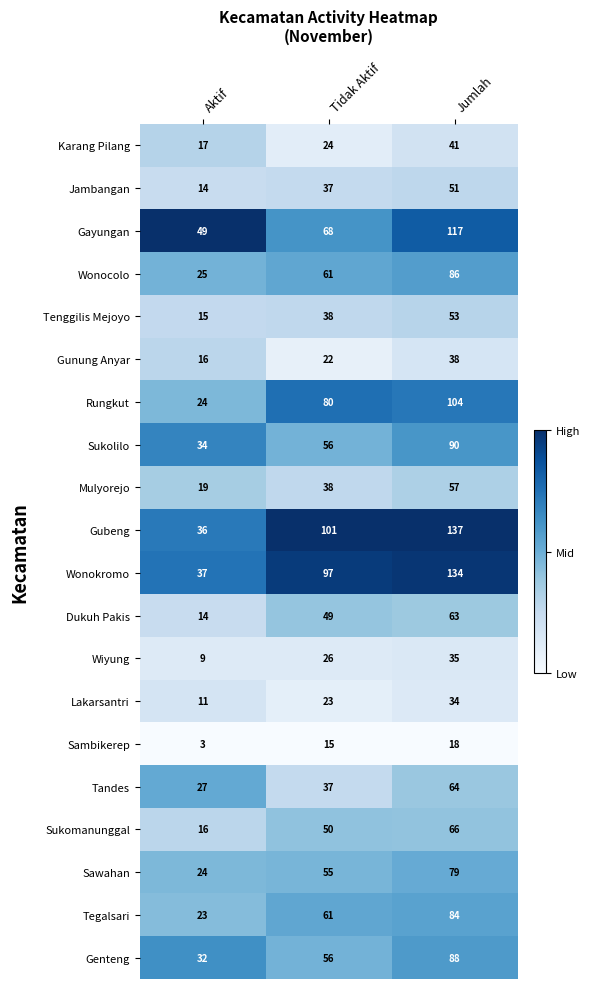

List the series in order of their peak value, highest first.

Gubeng, Wonokromo, Gayungan, Rungkut, Sukolilo, Genteng, Wonocolo, Tegalsari, Sawahan, Sukomanunggal, Tandes, Dukuh Pakis, Mulyorejo, Tenggilis Mejoyo, Jambangan, Karang Pilang, Gunung Anyar, Wiyung, Lakarsantri, Sambikerep